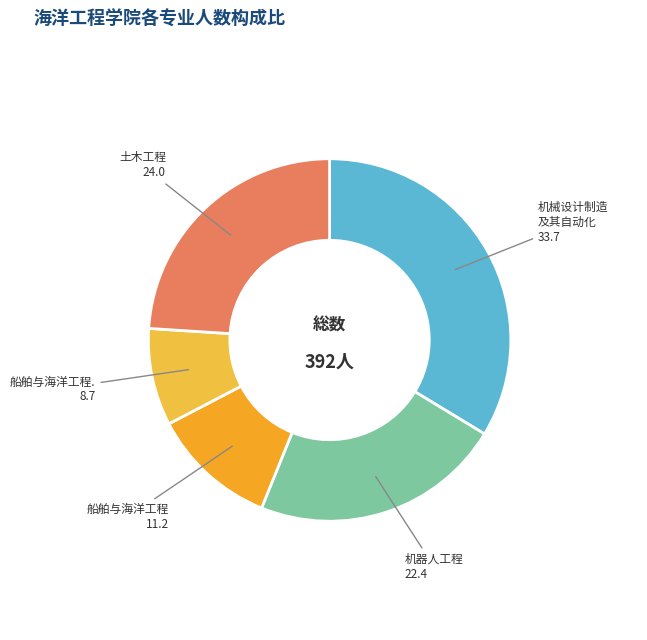

How many slices are in this pie chart?

5